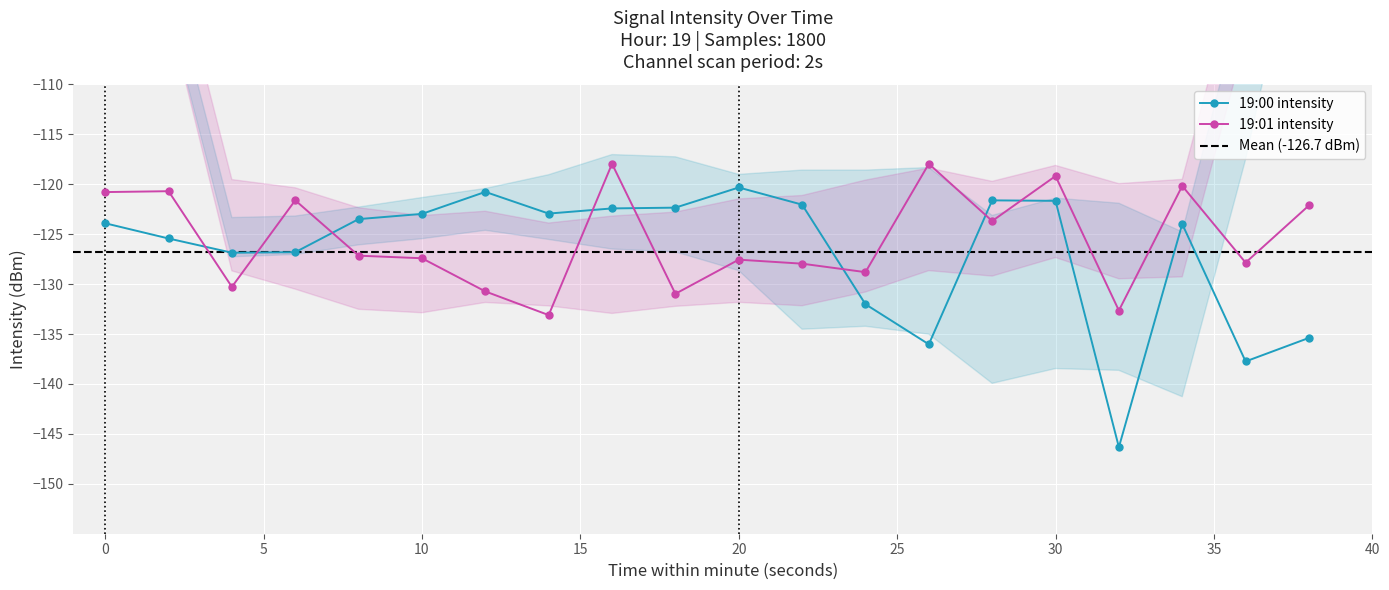

How many lines are shown in the chart?

2